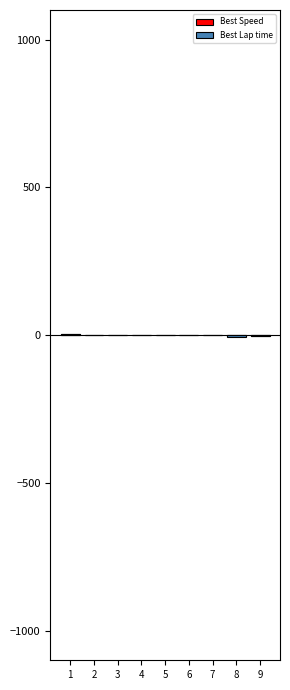

How many values in the Best Speed series are below 0?

4